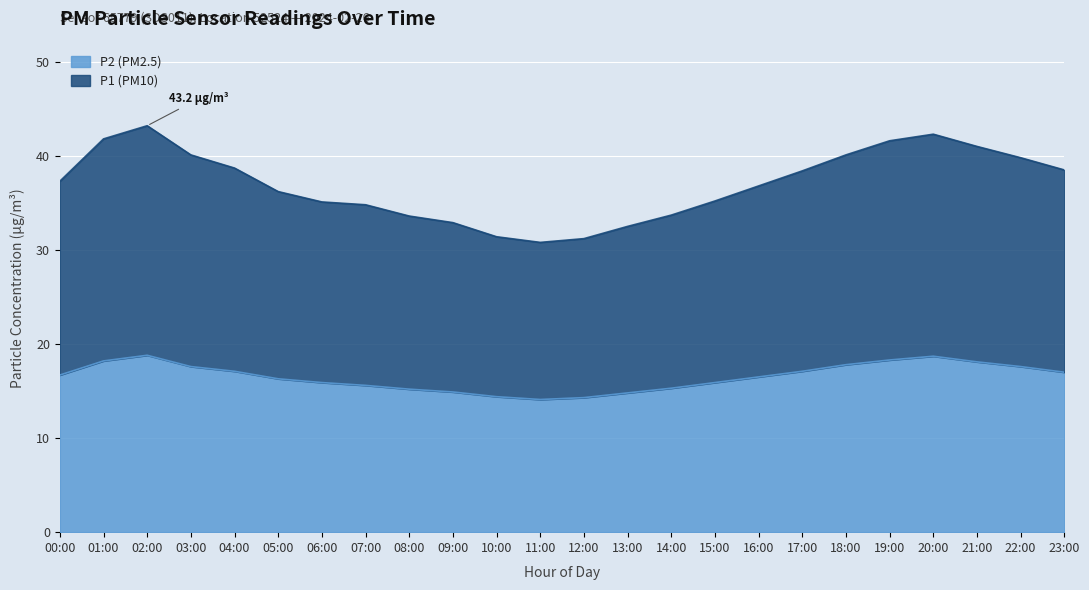

Reading left to right, extract all data points from this chart.

P1: 00:00=37.3	01:00=41.8	02:00=43.2	03:00=40.1	04:00=38.7	05:00=36.2	06:00=35.1	07:00=34.8	08:00=33.6	09:00=32.9	10:00=31.4	11:00=30.8	12:00=31.2	13:00=32.5	14:00=33.7	15:00=35.2	16:00=36.8	17:00=38.4	18:00=40.1	19:00=41.6	20:00=42.3	21:00=41.0	22:00=39.8	23:00=38.5
P2: 00:00=16.7	01:00=18.2	02:00=18.8	03:00=17.6	04:00=17.1	05:00=16.3	06:00=15.9	07:00=15.6	08:00=15.2	09:00=14.9	10:00=14.4	11:00=14.1	12:00=14.3	13:00=14.8	14:00=15.3	15:00=15.9	16:00=16.5	17:00=17.1	18:00=17.8	19:00=18.3	20:00=18.7	21:00=18.1	22:00=17.6	23:00=17.0